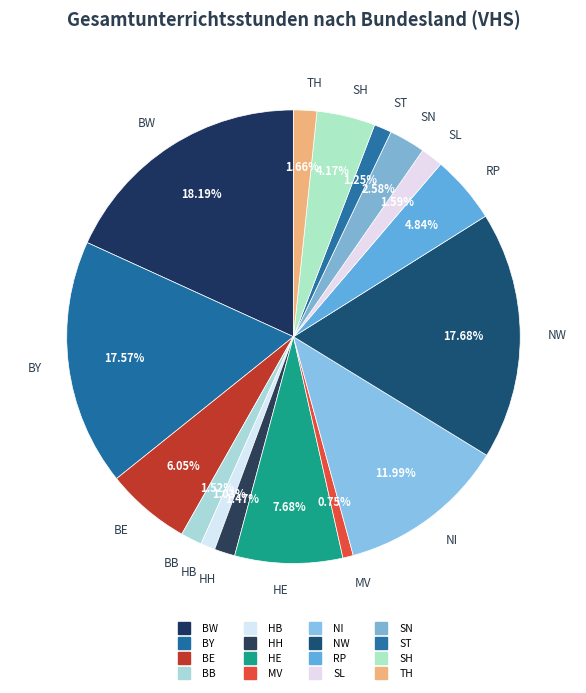

To the nearest percent, what is the difference between the largest and smallest slice percentages?

17%